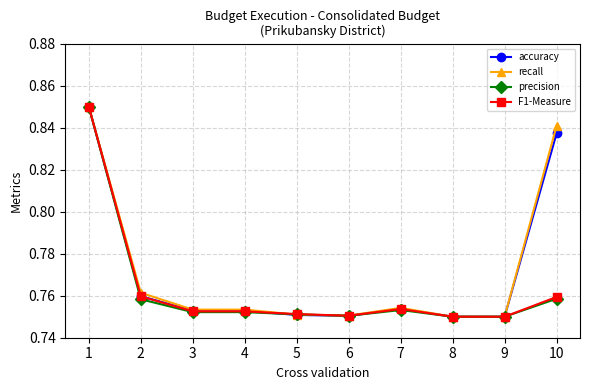

Is it true that recall equals 1.0 at 4?

False